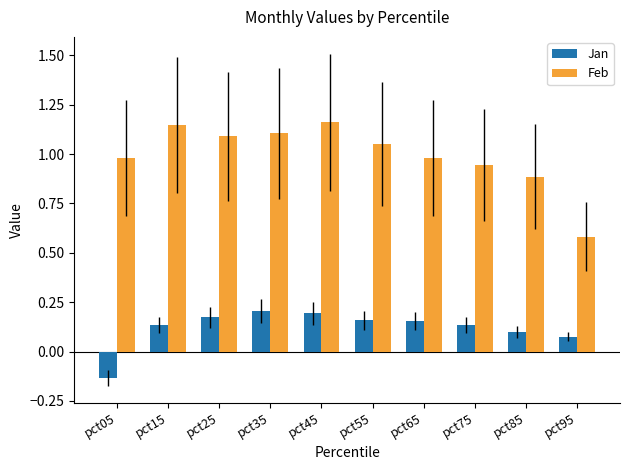

Which series changed the most between pct25 and pct85?

Feb